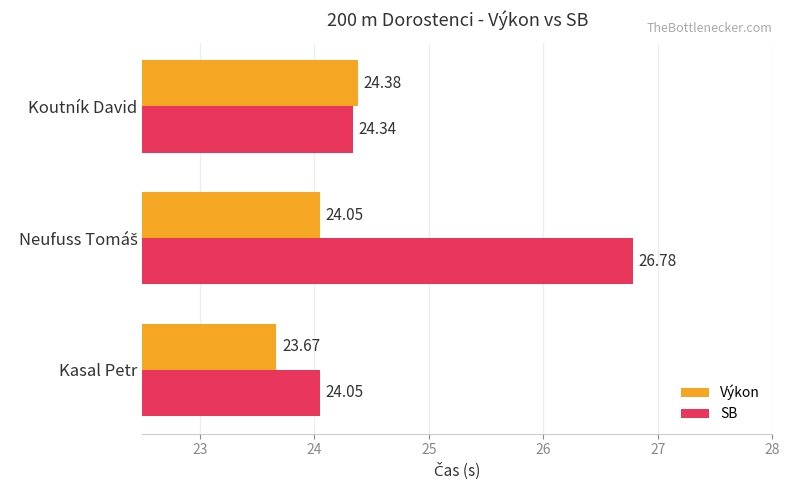

At which label does Výkon reach its minimum?

Kasal Petr